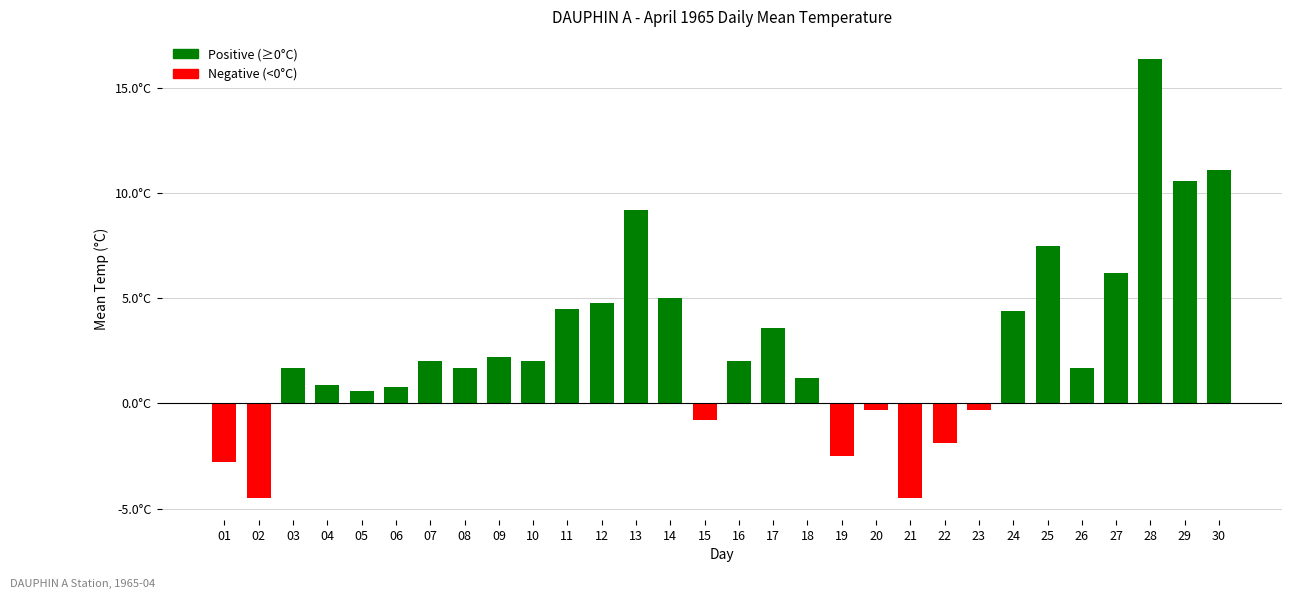

The chart shows a value of 1.0 at 05. True or false?

False